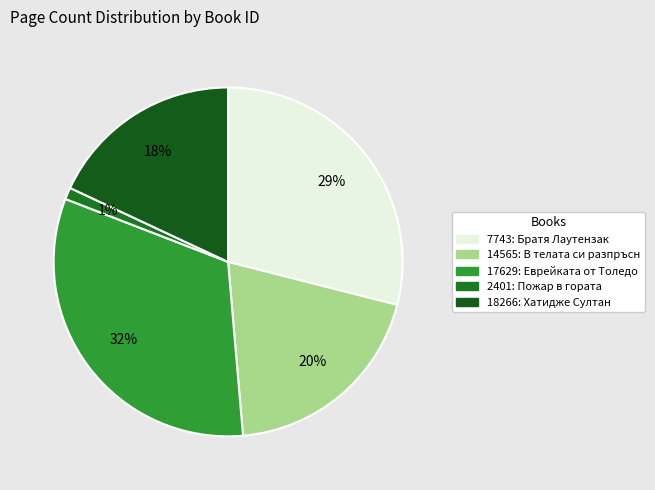

The 2401 slice represents 1% of the pie. True or false?

True